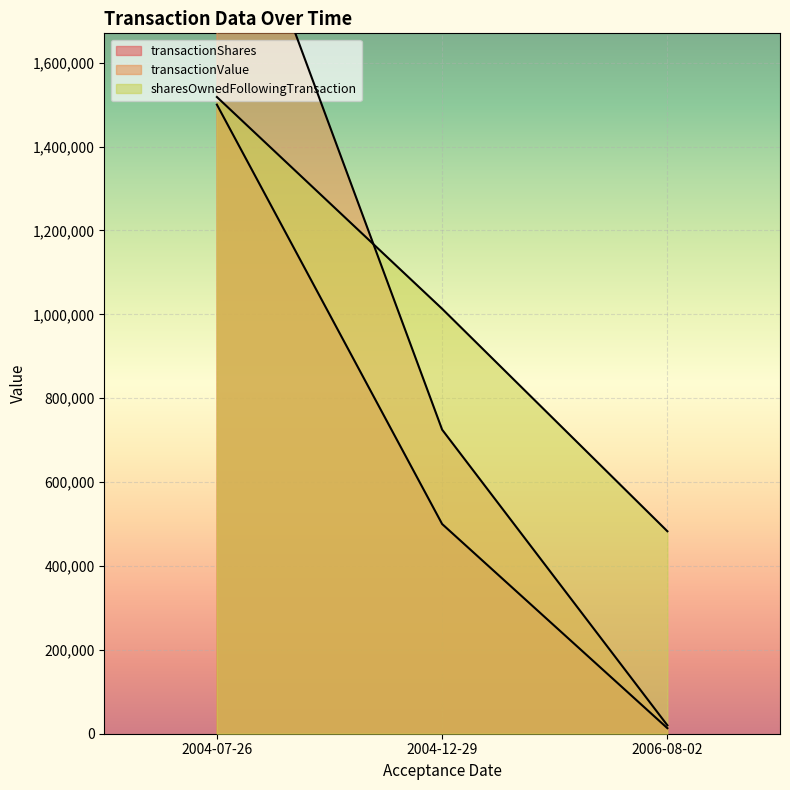

The sharesOwnedFollowingTransaction series shows 250086 at 2004-12-29. True or false?

False